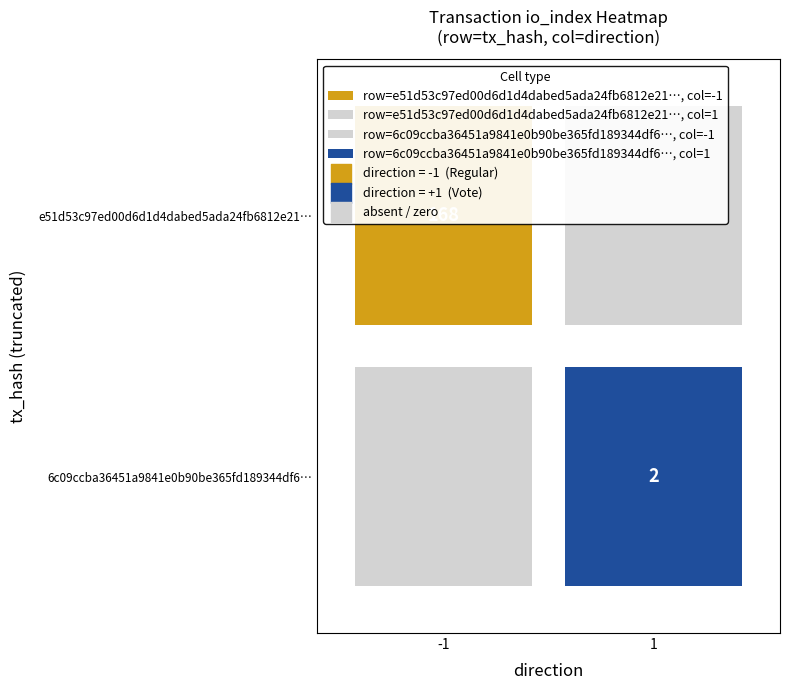

How many e51d53c97ed00d6d1d4dabed5ada24fb6812e21 values are between -1 and 168?

2